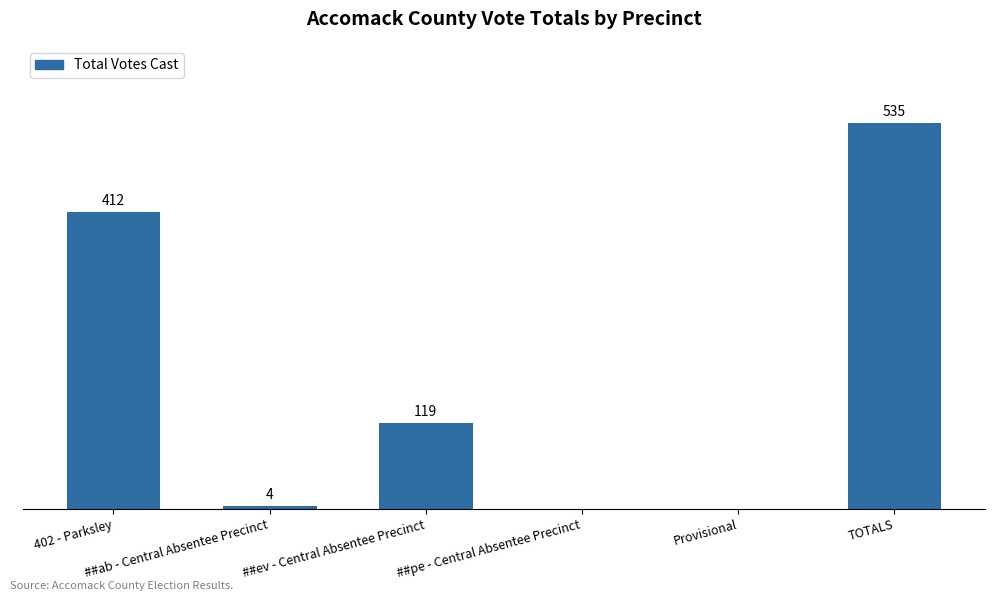

Are the bars horizontal?

No